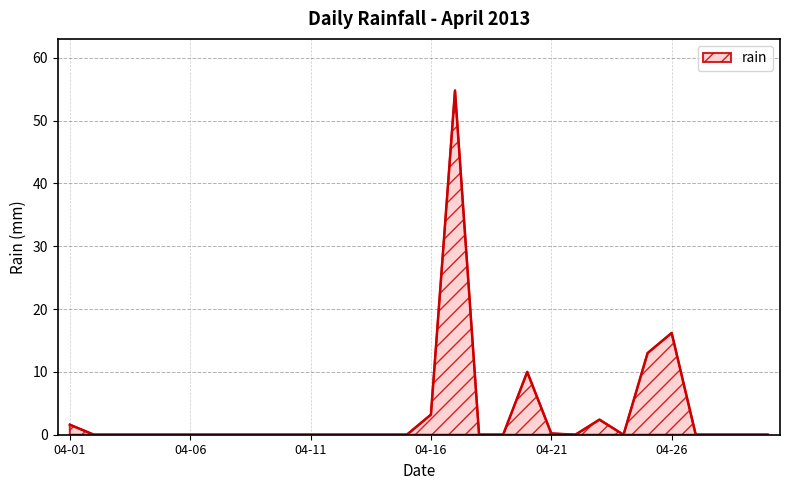

What is the difference between the maximum and minimum values?

54.8